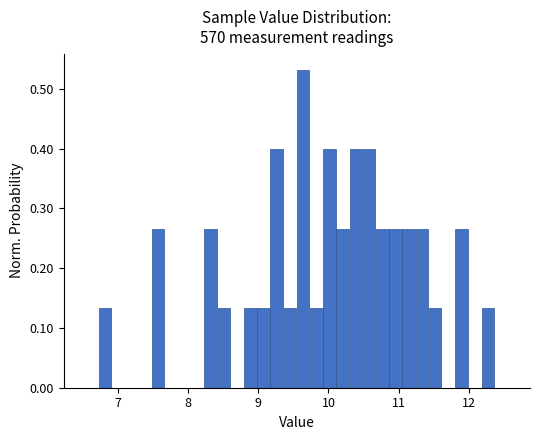

Around what value on the x-axis is the tallest bar? Give the approximate position of its centre, as read against the axis.

9.6